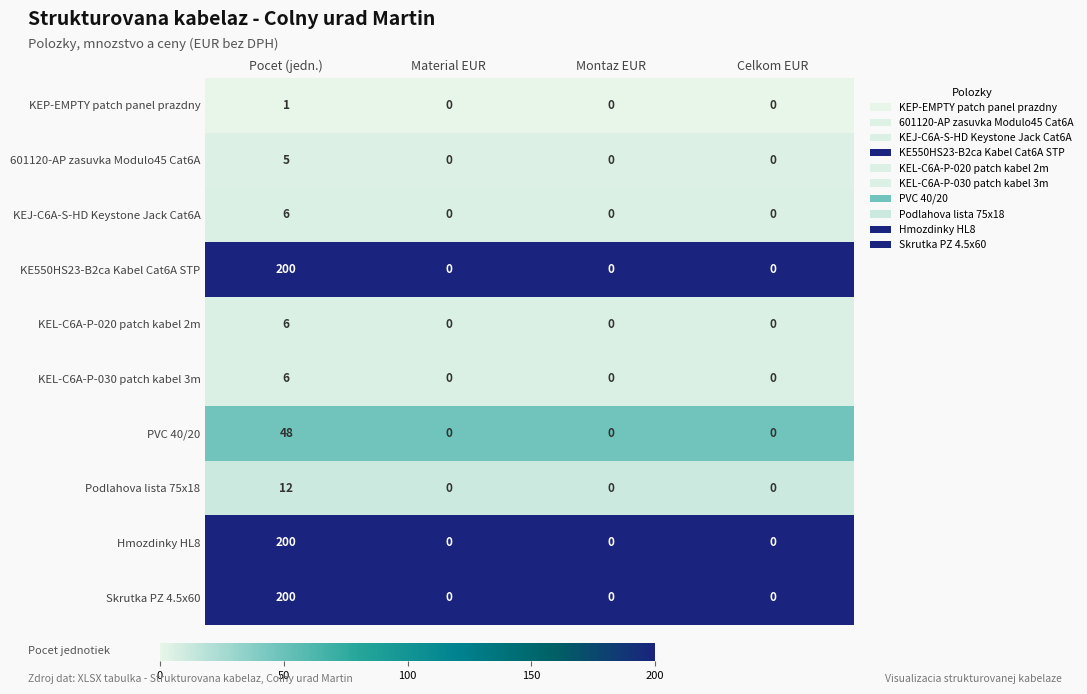

What is the difference between the maximum and second lowest values in the KEL-C6A-P-020 patch kabel 2m series?

6